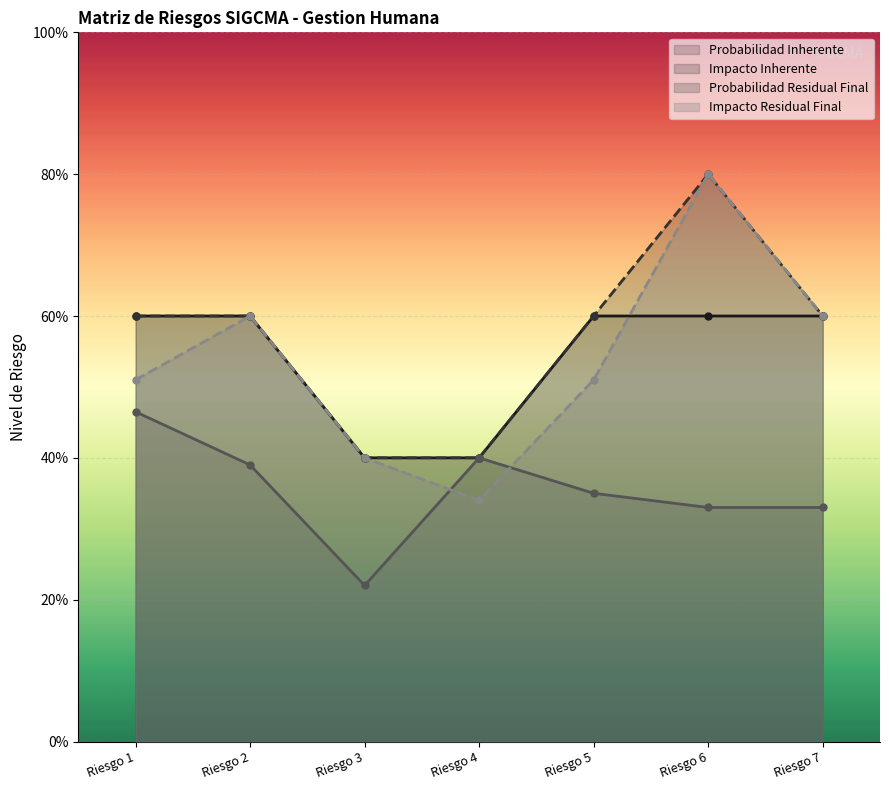

The value of Probabilidad Residual Final at Riesgo 4 is 0.4. True or false?

True